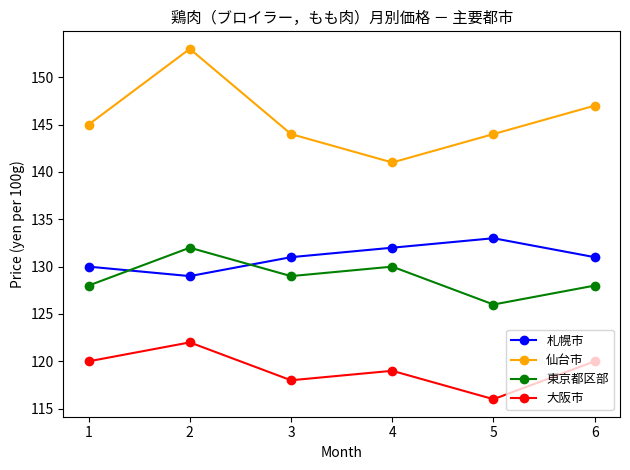

What is the difference between the 札幌市 values at 2 and 1?

1